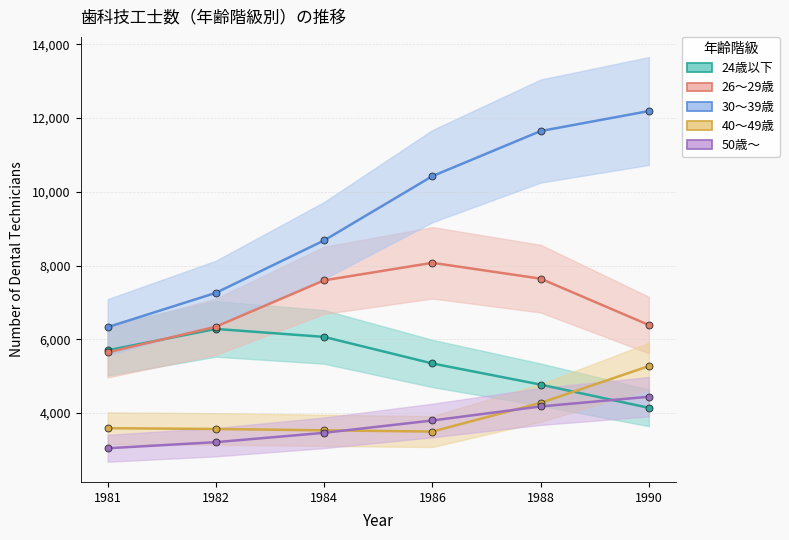

Which series has the largest range (max minus min)?

30～39歳